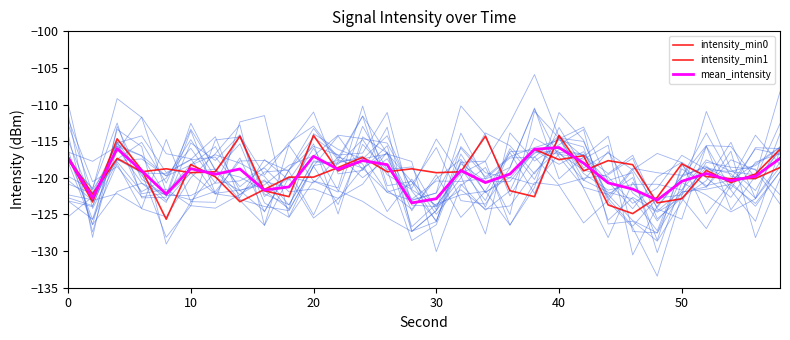

Reading left to right, transcribe all the data shown in this chart.

intensity_min0: -117.2	-122.2	-117.3	-119.2	-118.8	-119.3	-119.2	-114.3	-121.8	-122.6	-114.2	-119.1	-117.6	-118.2	-123.4	-122.9	-119.0	-120.6	-119.5	-116.1	-117.5	-117.0	-123.7	-124.9	-122.7	-118.1	-119.8	-120.1	-120.1	-118.6
intensity_min1: -117.3	-123.3	-114.7	-118.9	-125.6	-118.2	-119.9	-123.3	-121.6	-119.9	-119.9	-118.6	-117.2	-119.2	-118.8	-119.3	-119.2	-114.3	-121.8	-122.6	-114.2	-119.1	-117.6	-118.2	-123.4	-122.9	-119.0	-120.6	-119.5	-116.1
mean_intensity: -117.2	-122.8	-116.0	-119.0	-122.2	-118.7	-119.5	-118.8	-121.7	-121.2	-117.0	-118.8	-117.7	-118.2	-123.4	-122.8	-119.0	-120.7	-119.5	-116.1	-115.9	-118.0	-120.7	-121.5	-123.0	-120.5	-119.4	-120.4	-119.8	-117.3